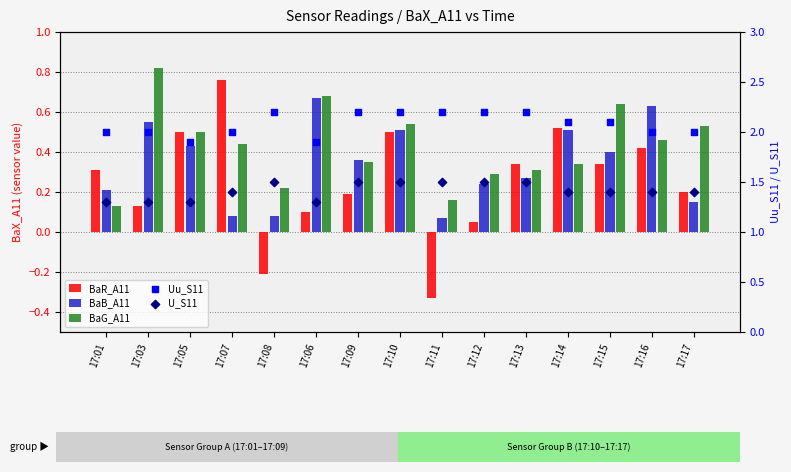

Is the value of BaR_A11 at 17:11 greater than the value of Uu_S11 at 17:10?

No